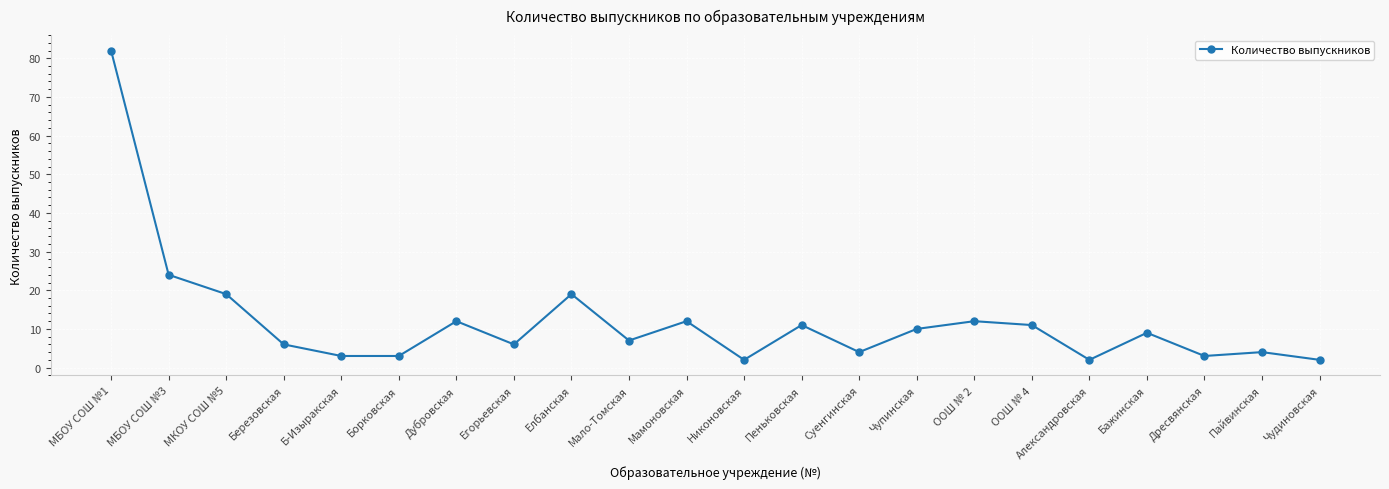

What is the approximate value at Егорьевская, to the nearest 10?

10